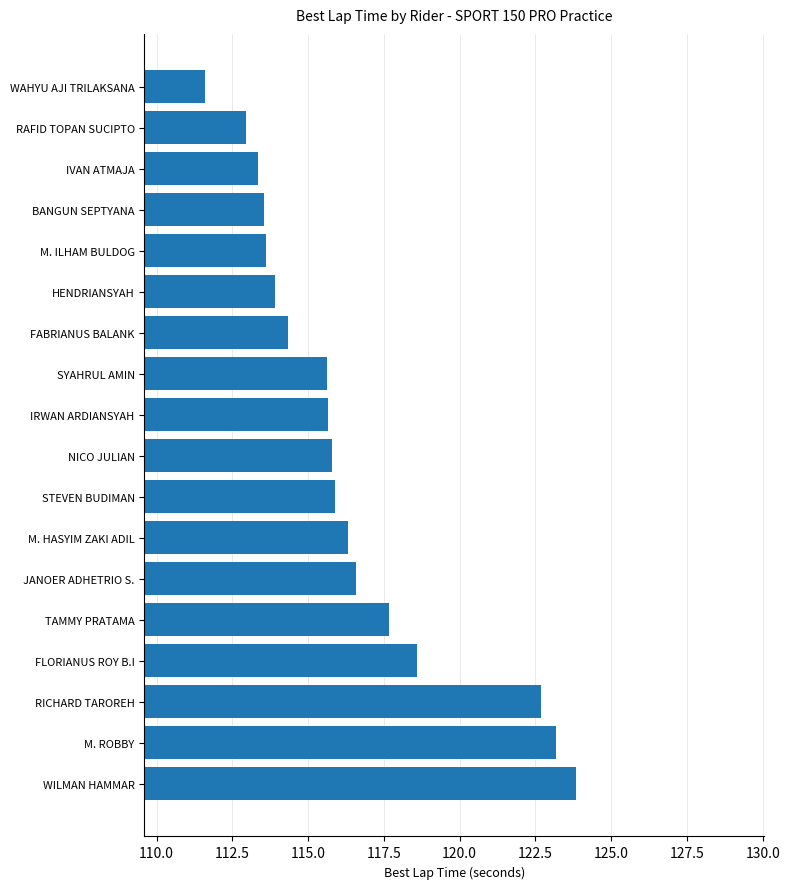

True or false: the data shows 111.6 at WAHYU AJI TRILAKSANA.

True